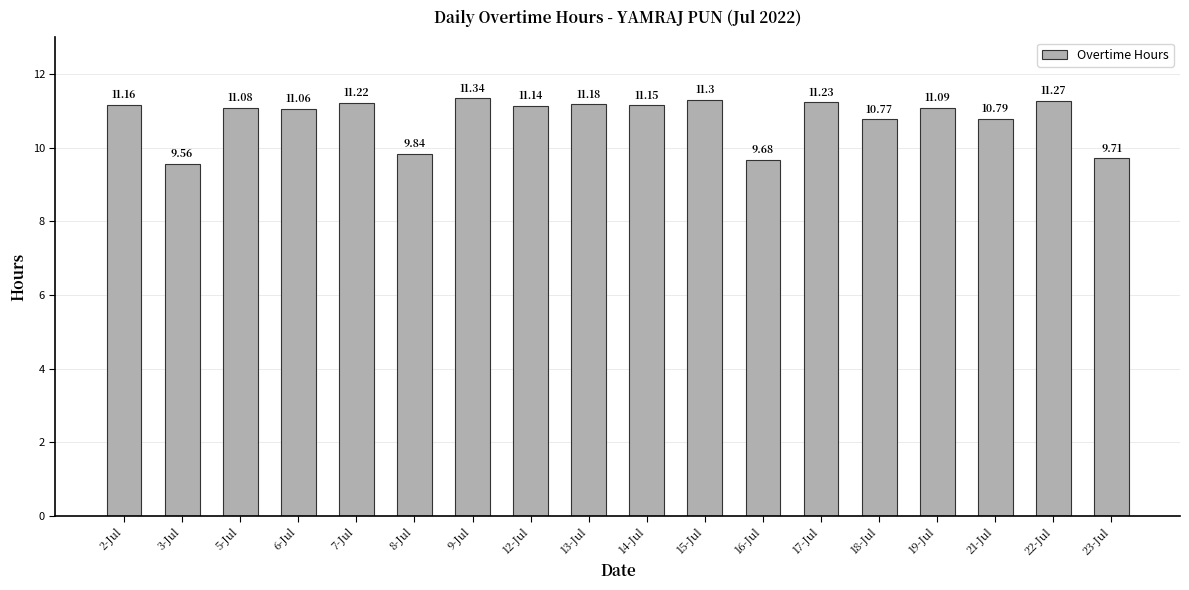

List the labels in order of value, largest first.

9-Jul, 15-Jul, 22-Jul, 17-Jul, 7-Jul, 13-Jul, 2-Jul, 14-Jul, 12-Jul, 19-Jul, 5-Jul, 6-Jul, 21-Jul, 18-Jul, 8-Jul, 23-Jul, 16-Jul, 3-Jul